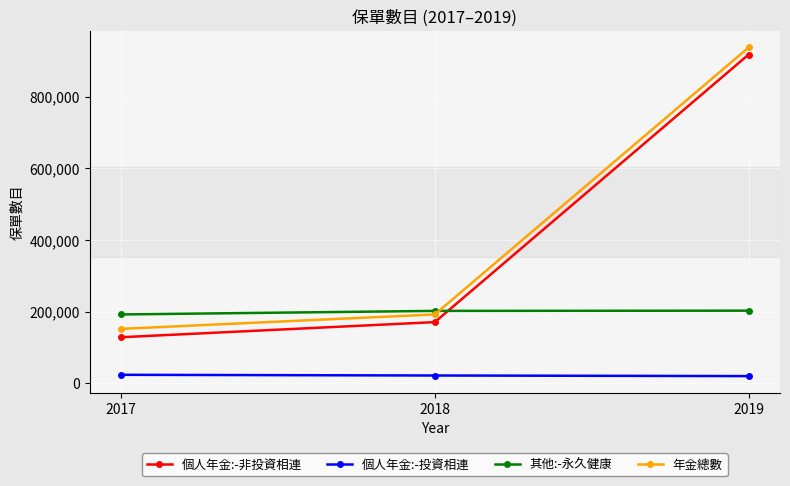

What is the sum of the 年金總數 values at 2017 and 2018?

343599